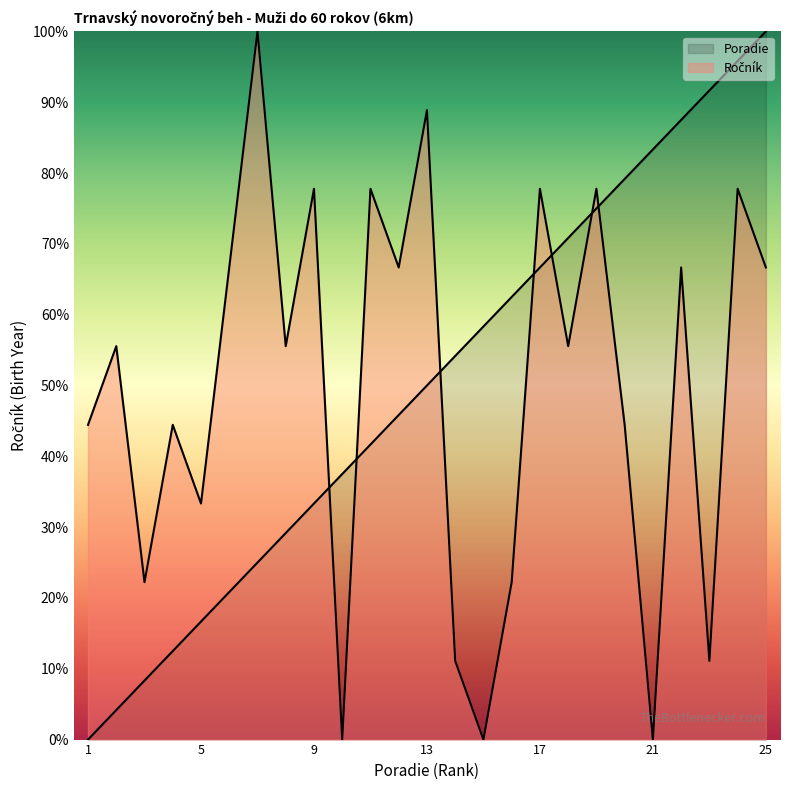

Which label corresponds to the smallest value in the chart?

1